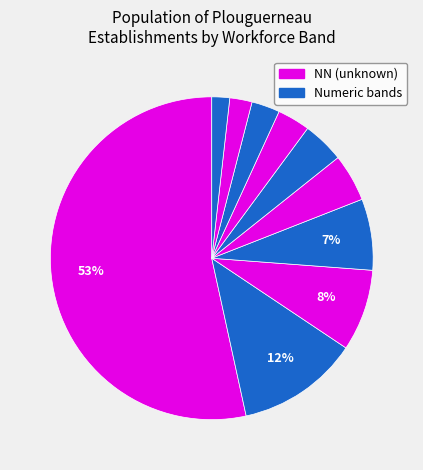

Which slice is the largest?

NN